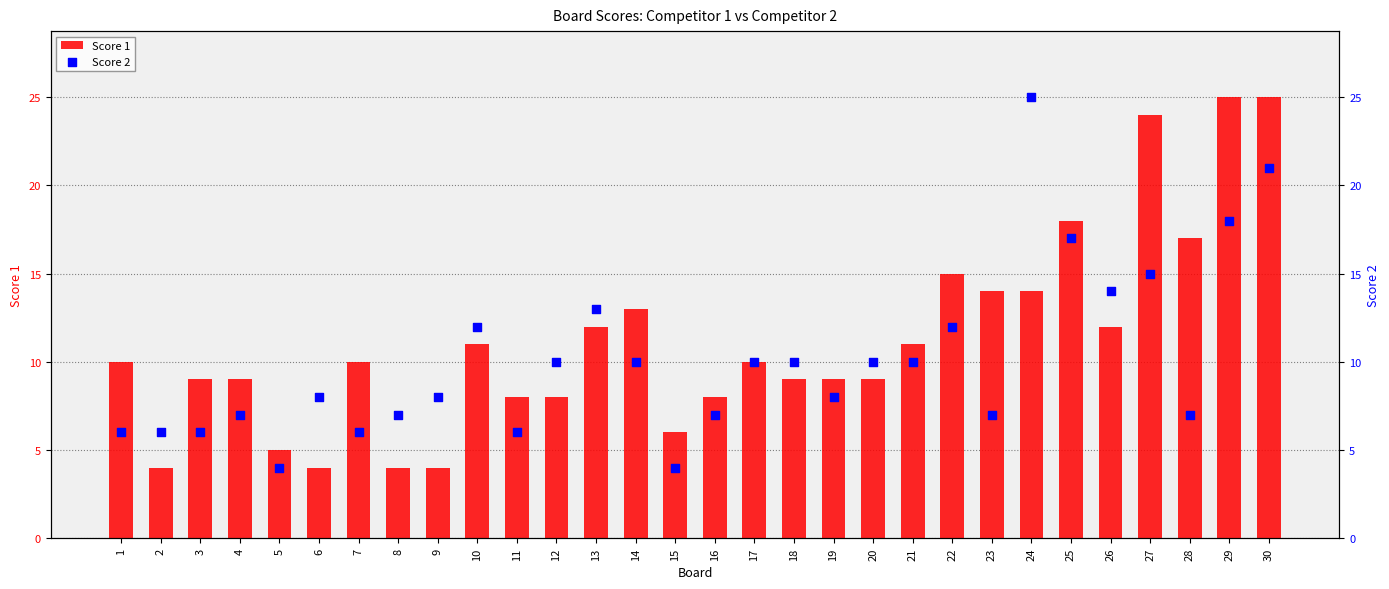

What is the total value across all series at 13?

25